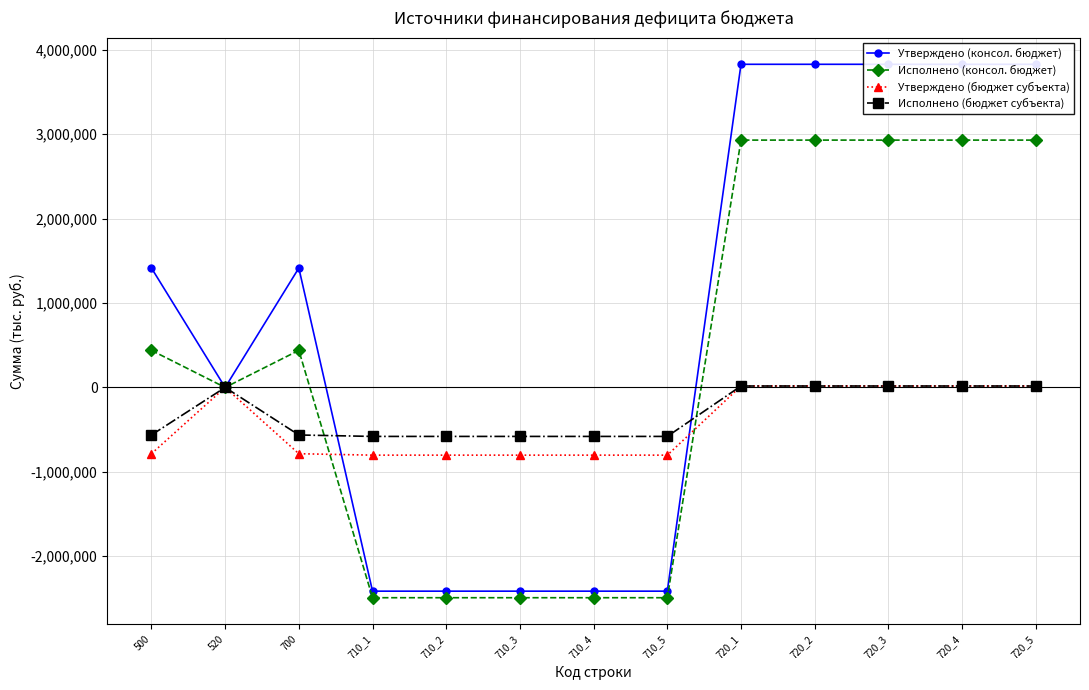

Is the value of Утверждено (бюджет субъекта) at 500 greater than the value of Исполнено (консол. бюджет) at 710_2?

Yes